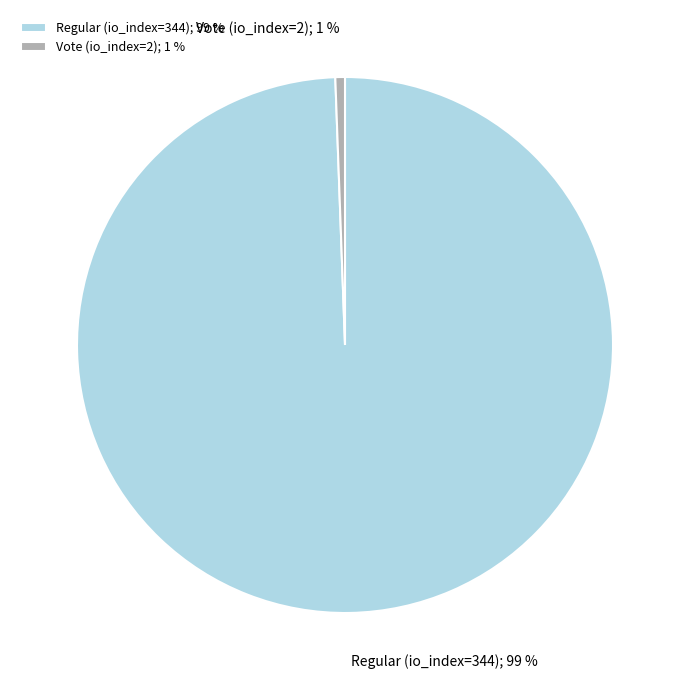

How many slices are in this pie chart?

2